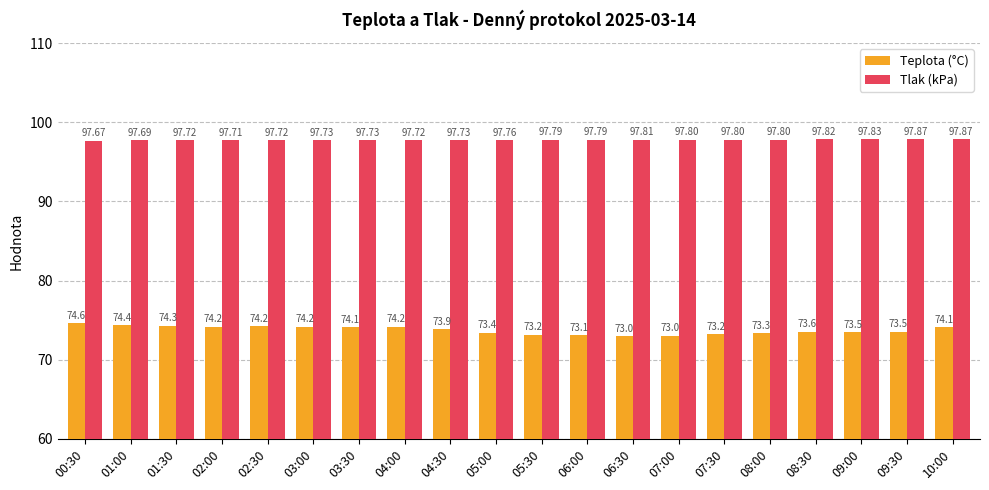

List the series in order of their peak value, lowest first.

Teplota (°C), Tlak (kPa)